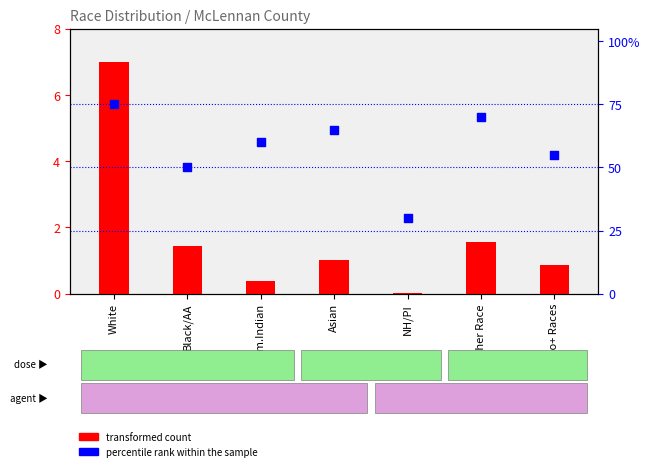

Which series reaches the maximum Y coordinate?

percentile rank within the sample